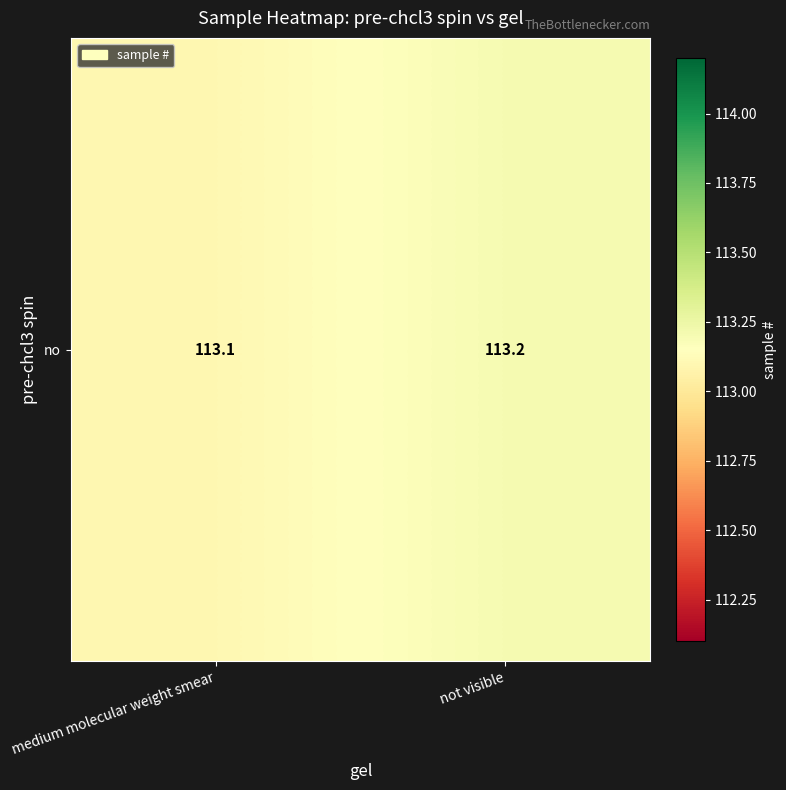

Is it true that the value at medium molecular weight smear is 113.1?

True